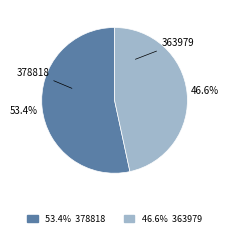

True or false: 378818 accounts for 42% of the total.

False